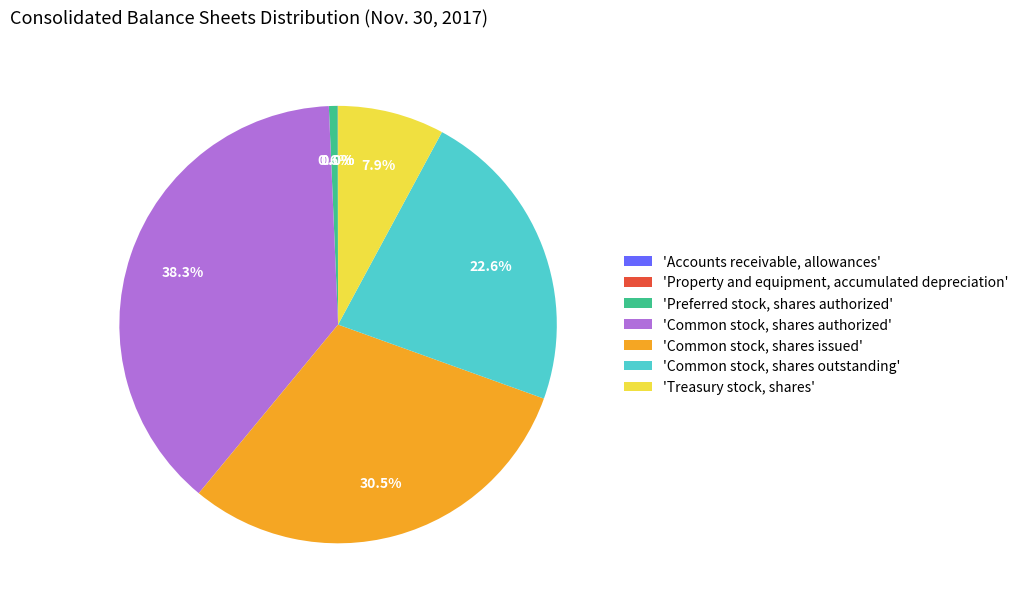

What is the largest slice in the pie chart?

'Common stock, shares authorized'